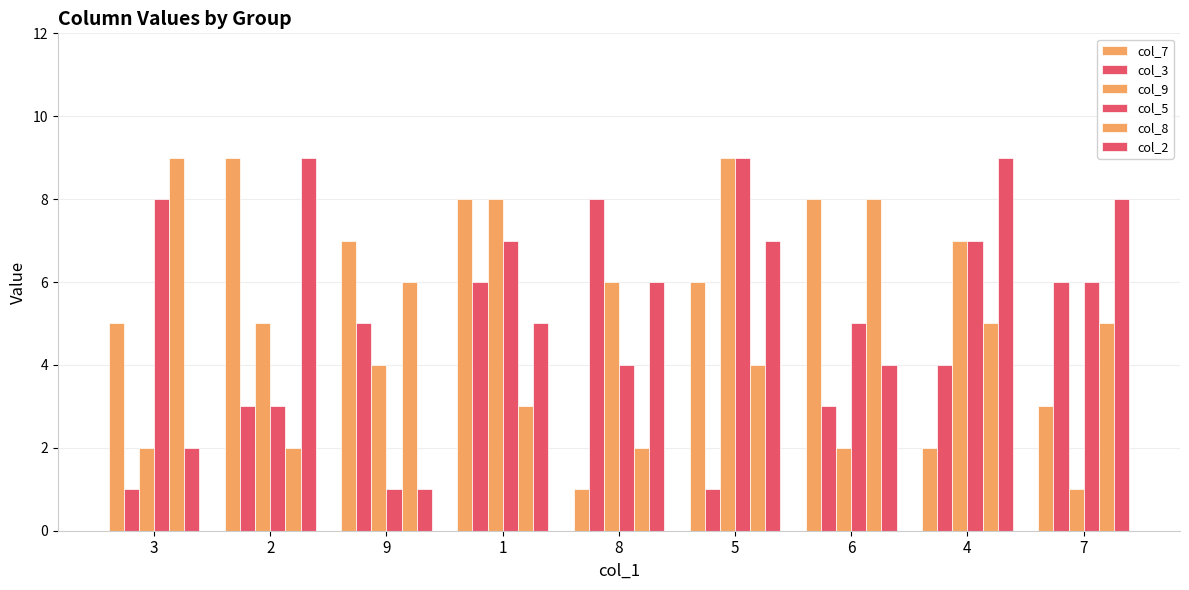

What is the difference between the highest and lowest values at 1?

5